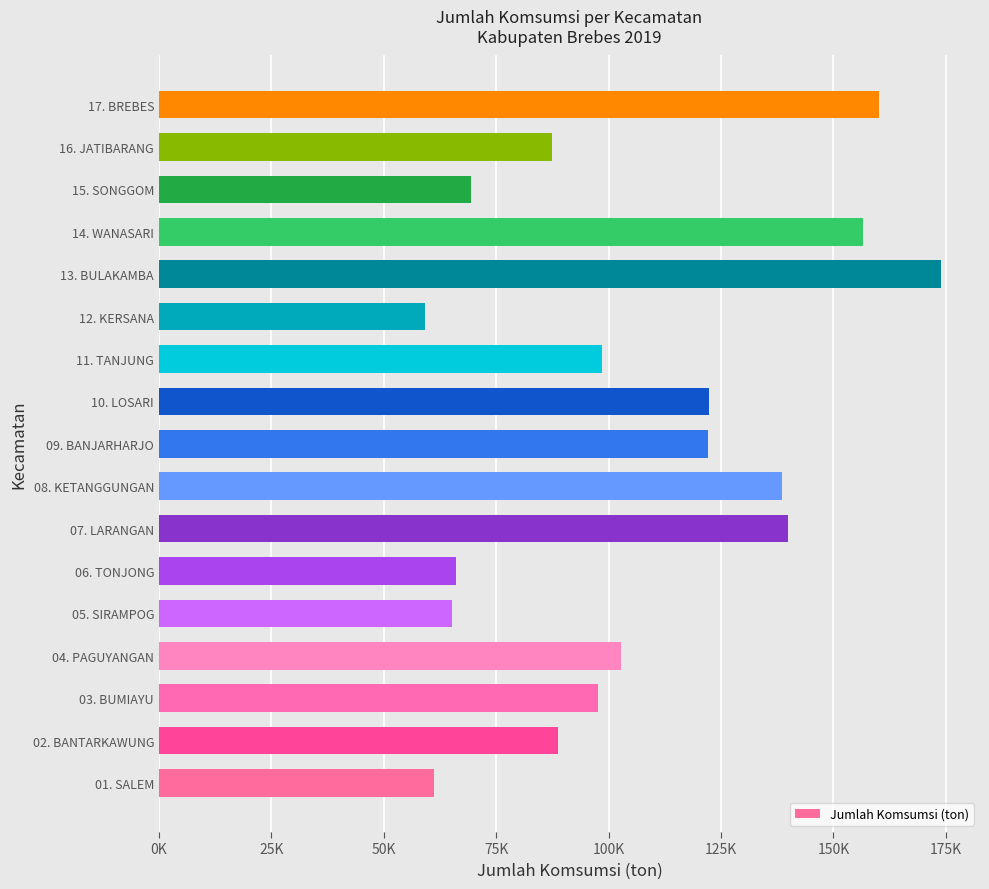

Are the bars horizontal?

Yes